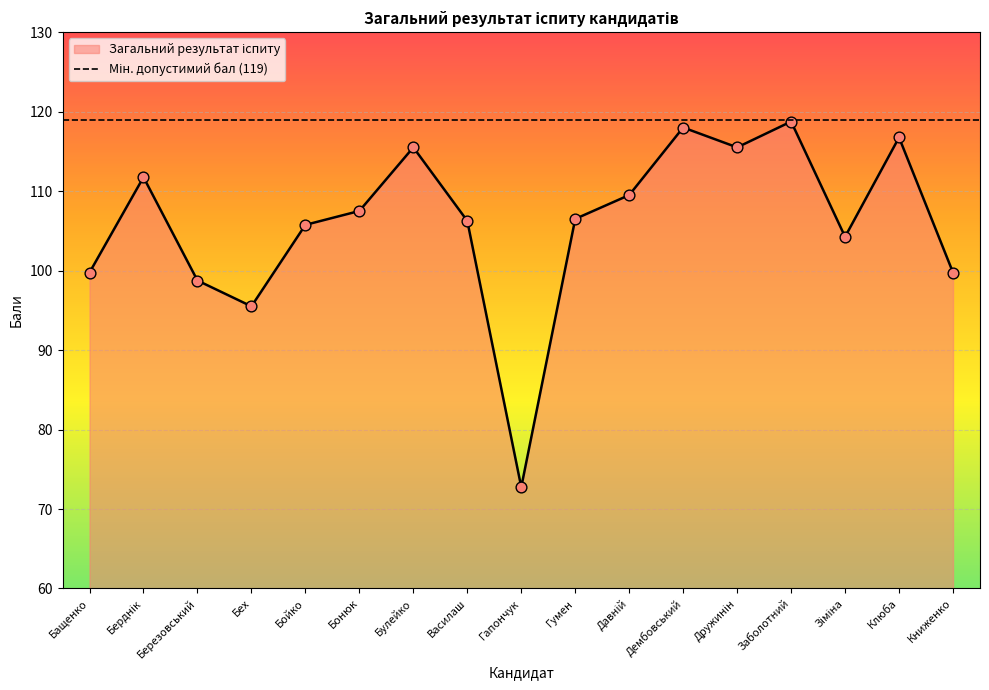

Approximately how many times larger is the value at Зіміна compared to Давній?

1.0